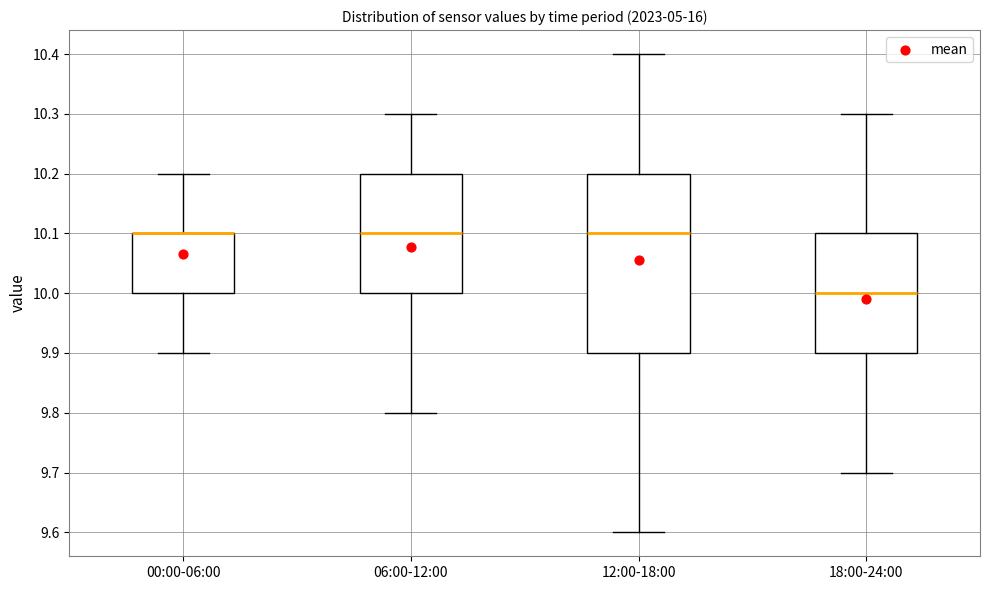

Which box is the tallest, from its lower edge to its upper edge?

12:00-18:00